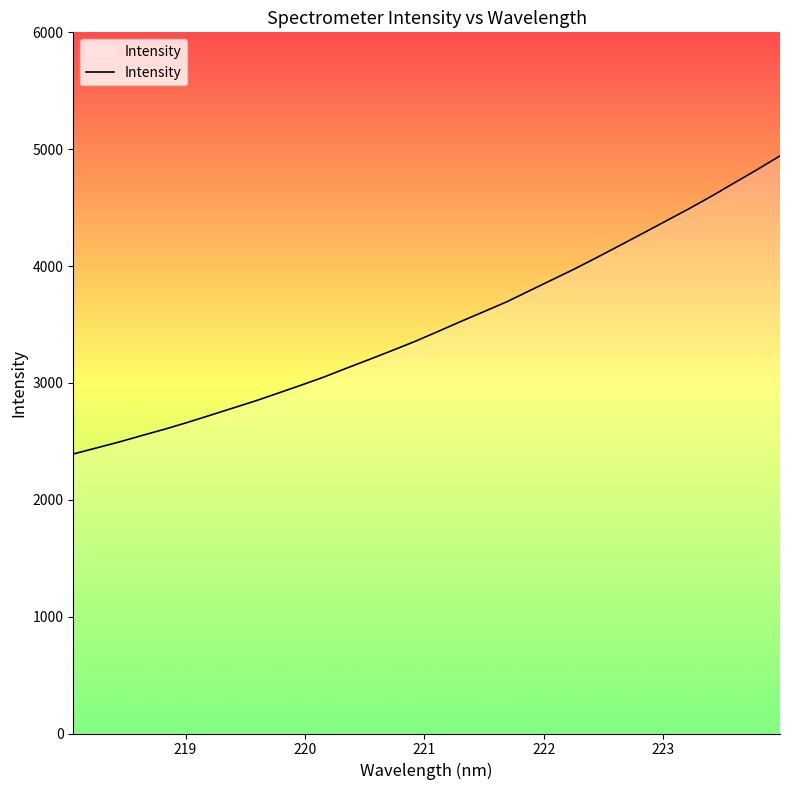

What is the minimum value shown in the chart?

2391.8